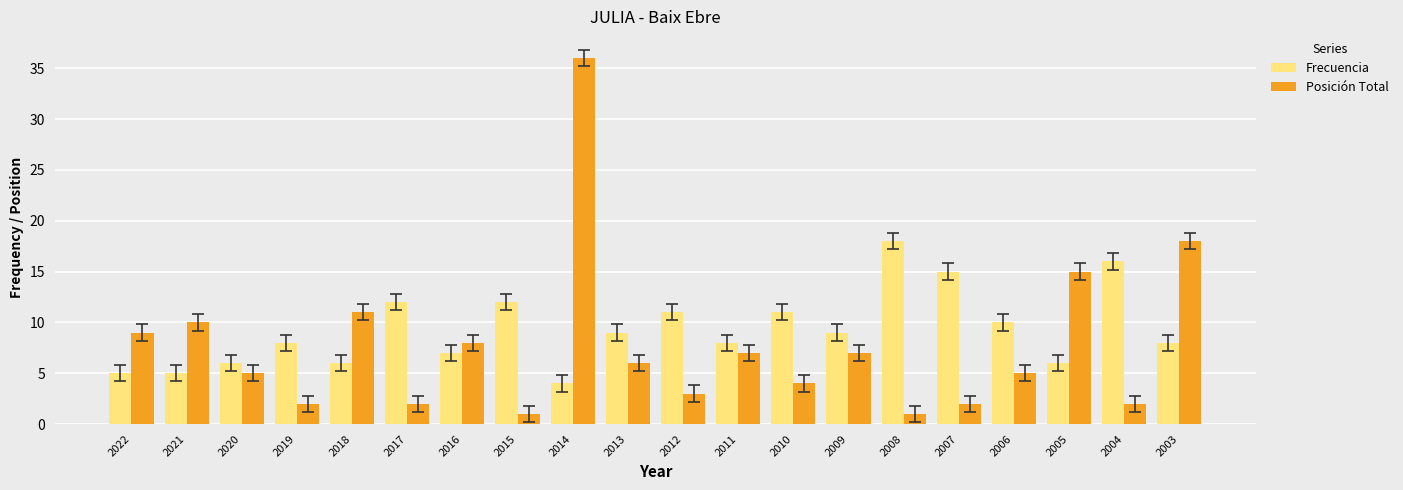

How many values in the Posición Total series are below 6?

10